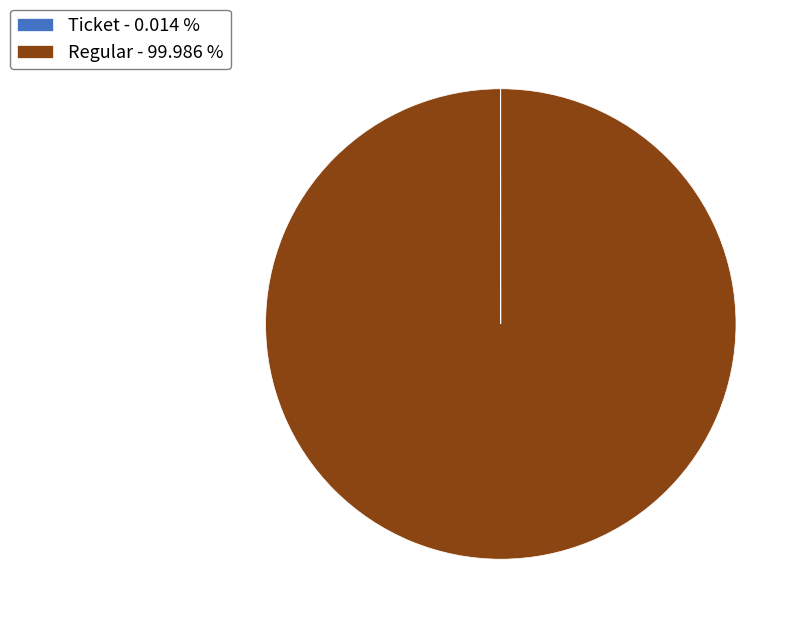

Does Regular - 99.986 % account for over 50% of the chart?

Yes